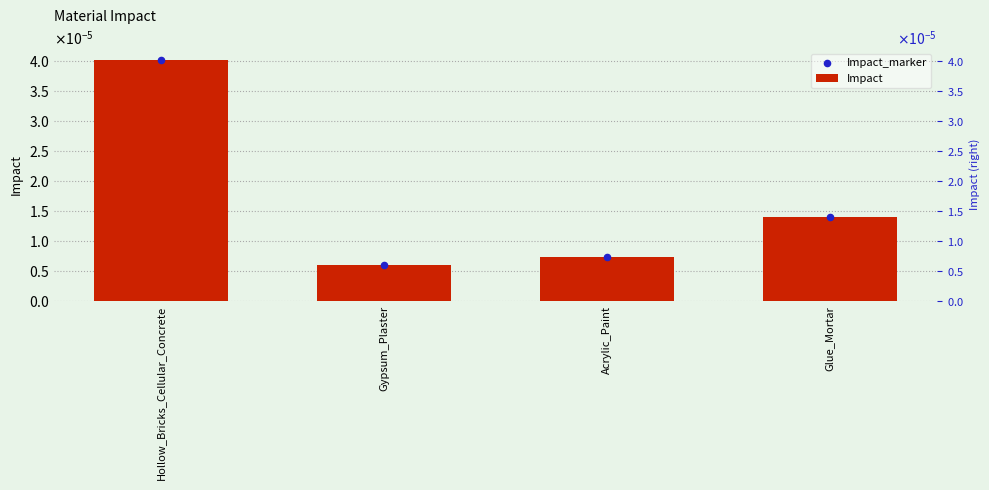

Which series has the largest total across all categories?

Impact